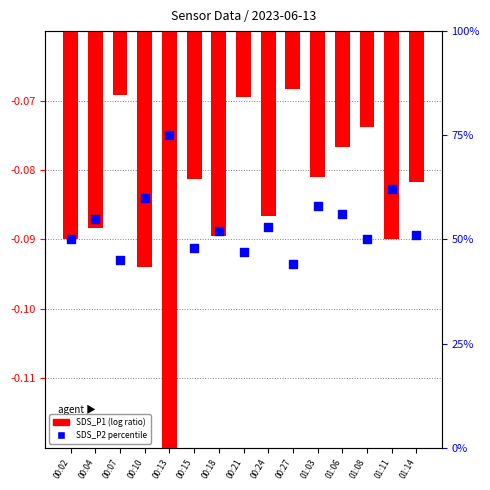

At which category is the sum across all series the highest?

00:13